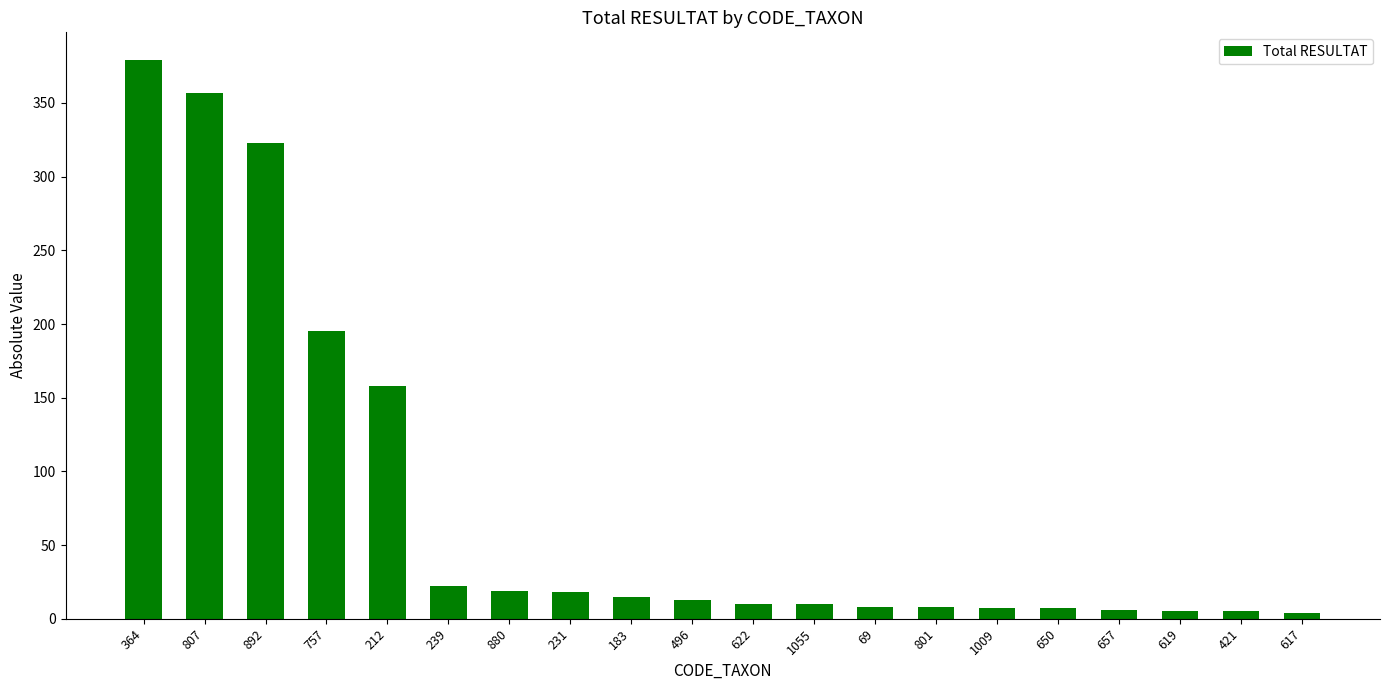

Which label corresponds to the largest value in the chart?

364